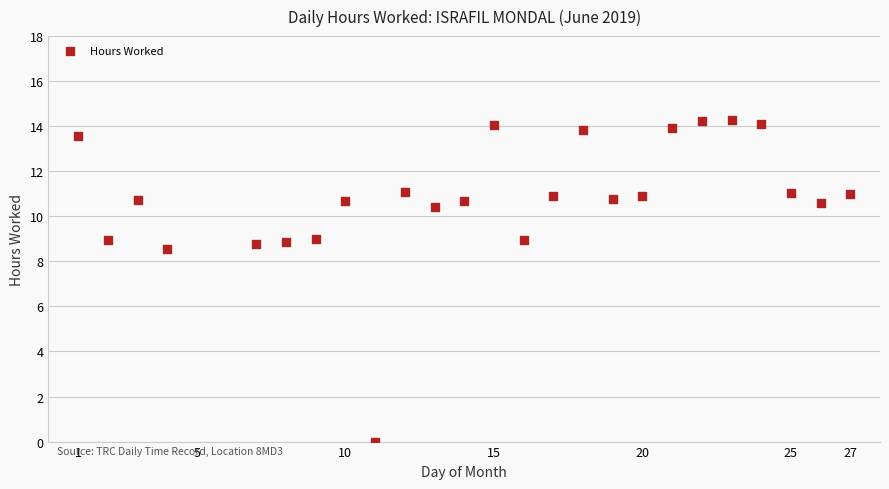

What Y value in the scatter plot is closest to 7?

8.6